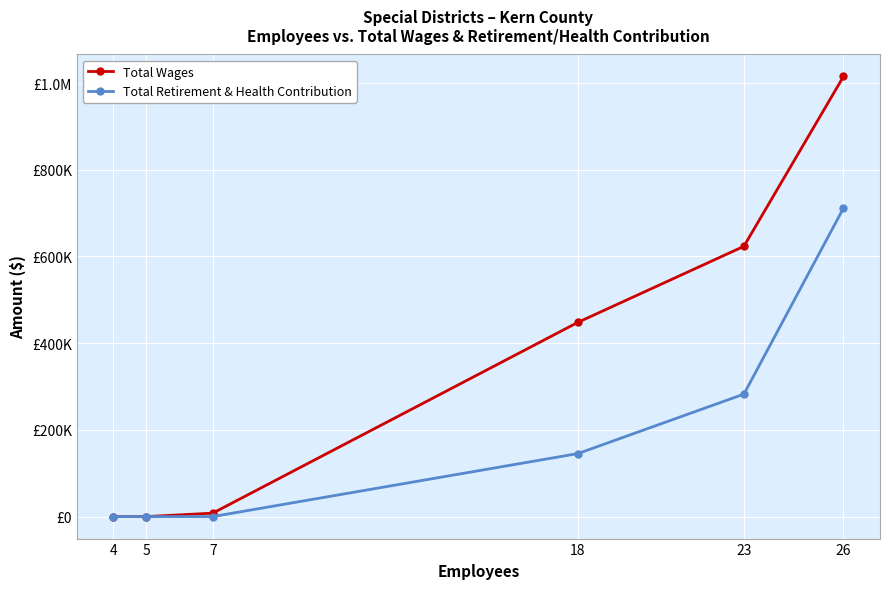

Does the chart have visible grid lines?

Yes